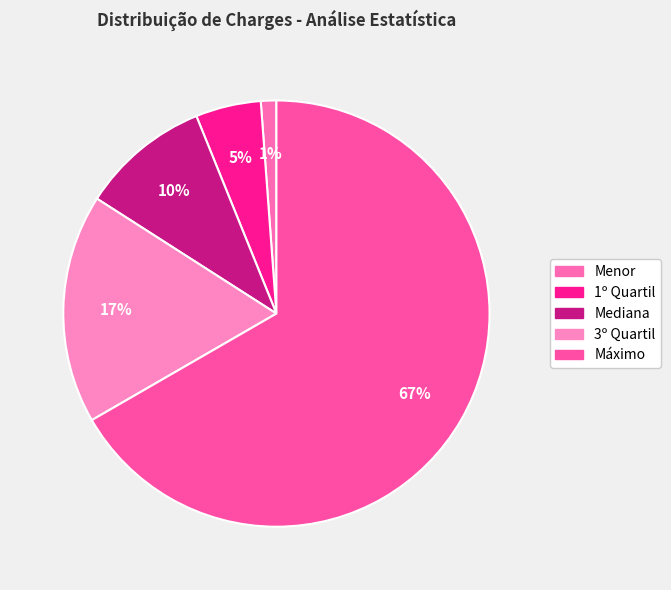

How many slices are in this pie chart?

5